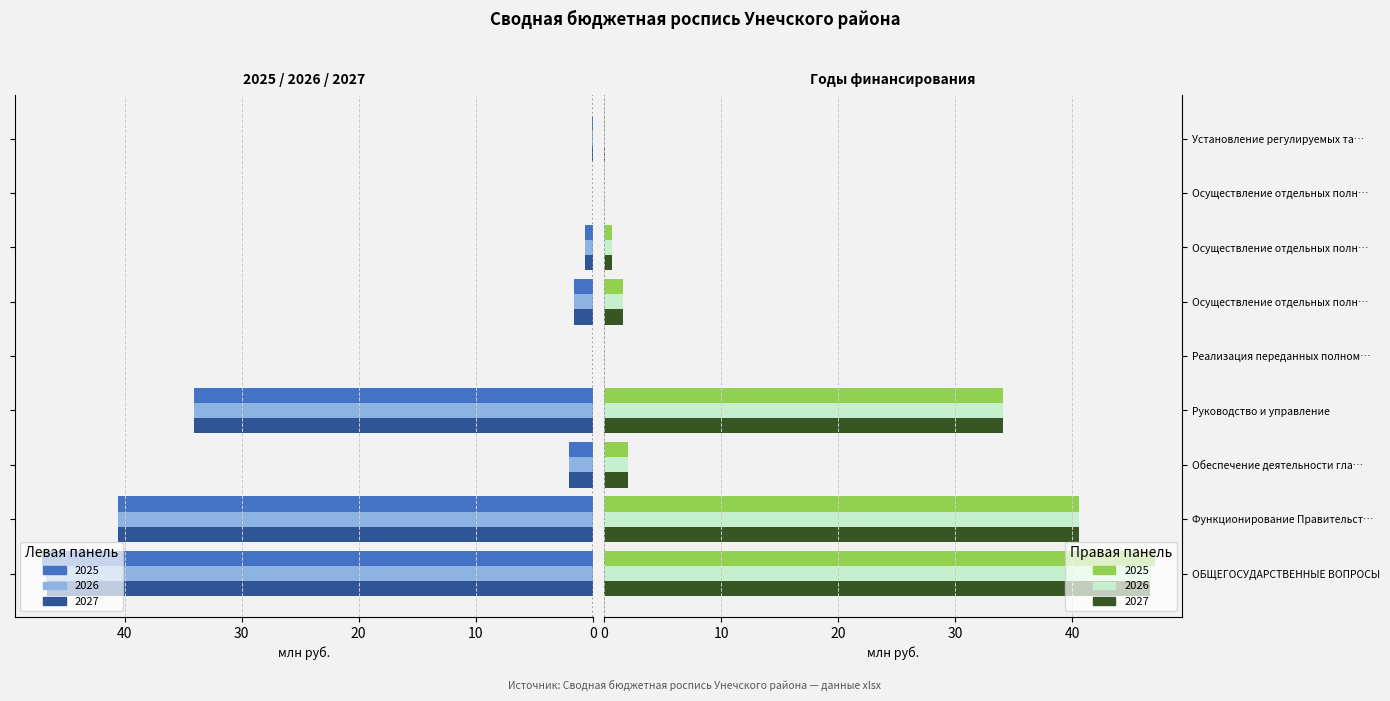

Rank the series by their maximum value, from lowest to highest.

2027 (млн руб), 2026 (млн руб), 2025 (млн руб)